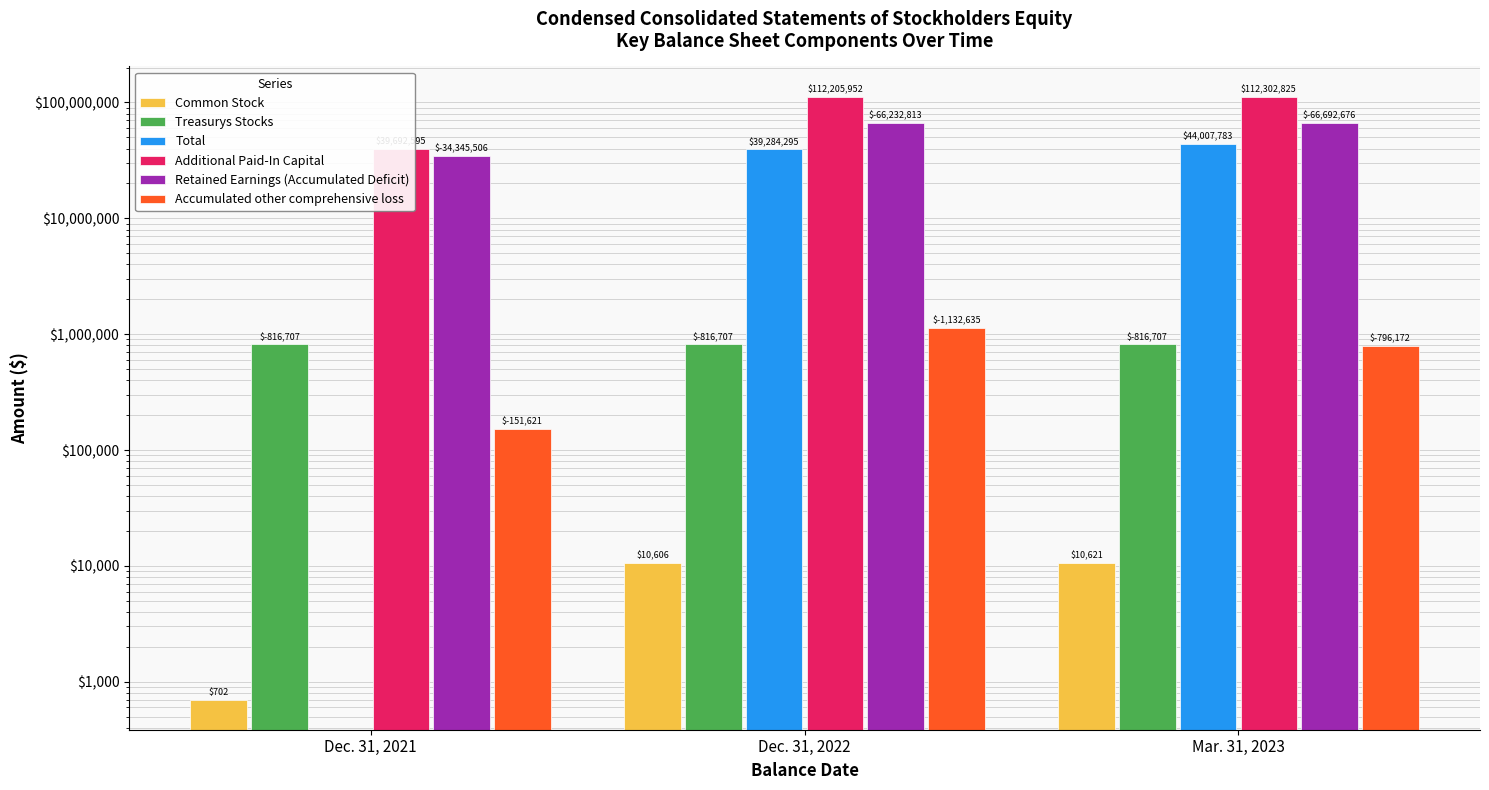

Between Dec. 31, 2022 and Dec. 31, 2021, which is larger?

Dec. 31, 2022